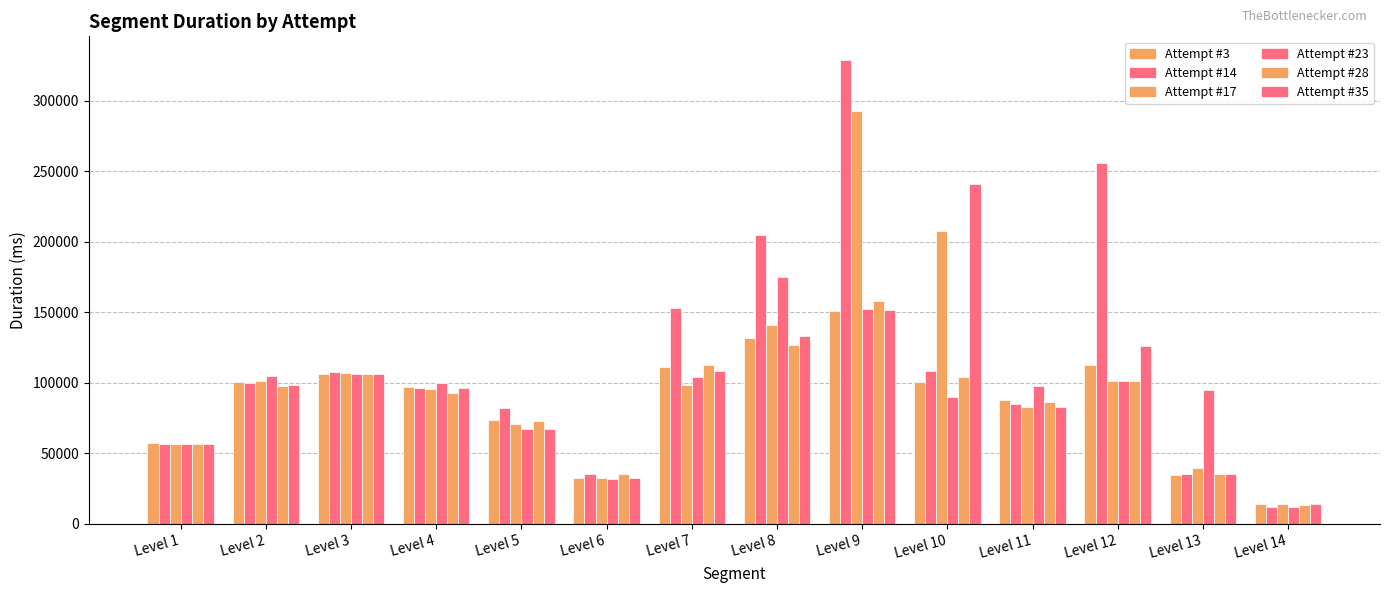

How many groups of bars are there?

14